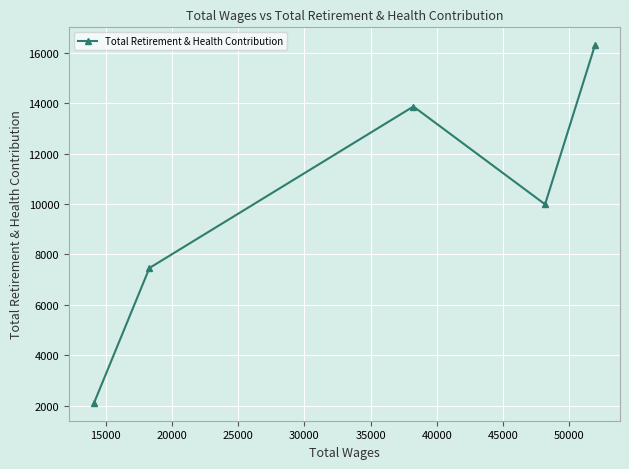

How many data points are less than 9986?

2